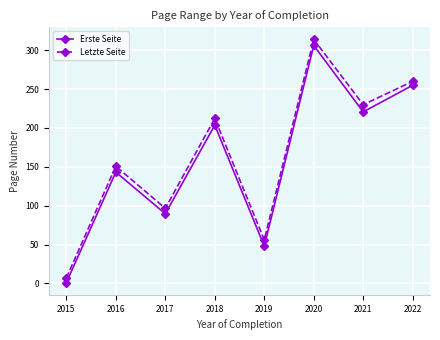

The value of Erste Seite at 2017 is 142.0. True or false?

False